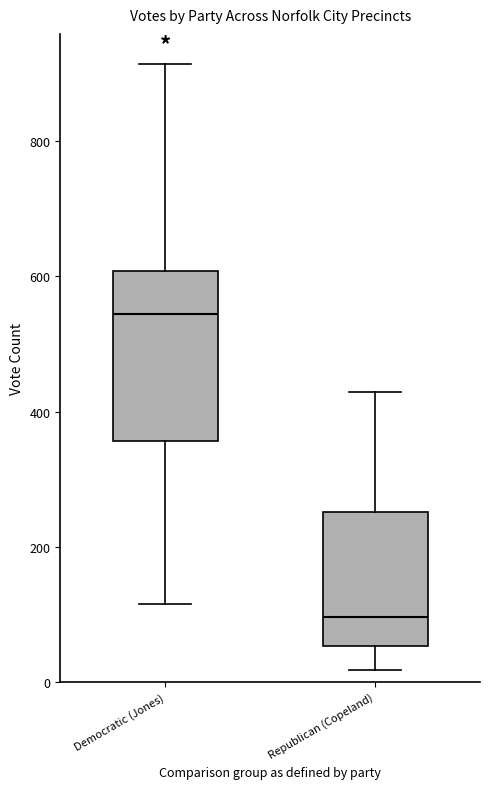

Reading left to right, read every box against the y-axis: the position of its median line, the range the box covers, and the ends of its whiskers. The values are not printed on the chart, so give them approximately, as read against the axis.

Democratic (Jones): median 540, box 360 to 600, whiskers 120 to 920
Republican (Copeland): median 100, box 60 to 260, whiskers 20 to 420